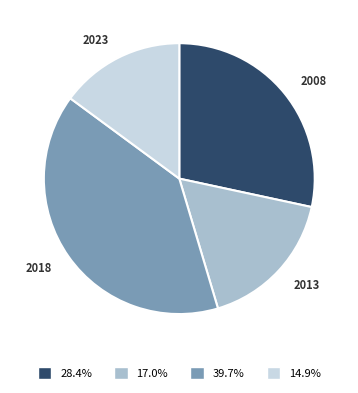

Does any single category account for the majority?

No